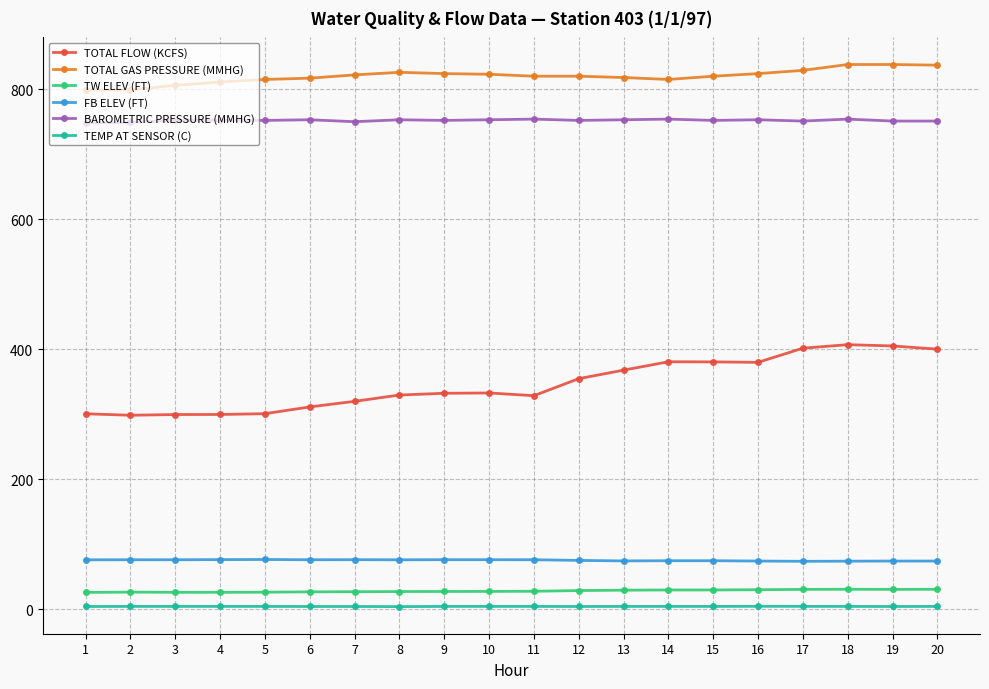

What is the average value of the BAROMETRIC PRESSURE (MMHG) series?

752.0